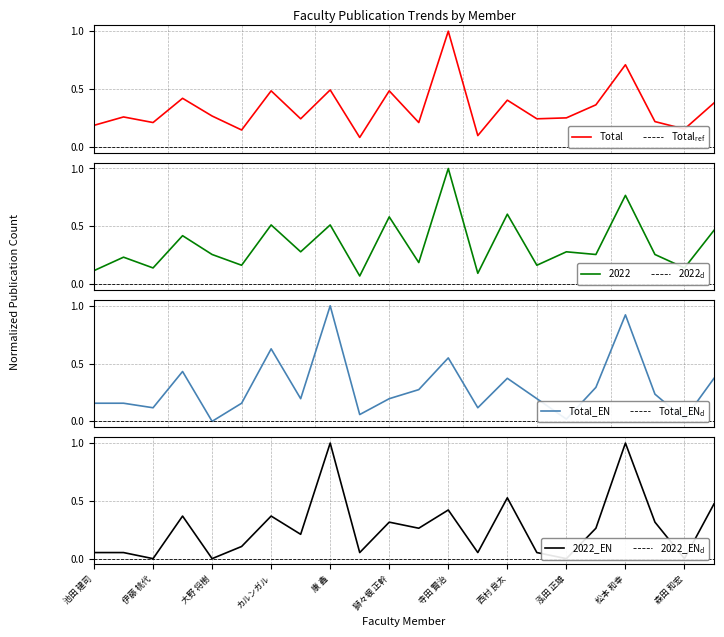

After their last crossing, which series has the higher values: 著作合計(欧文) or 著作合計?

著作合計